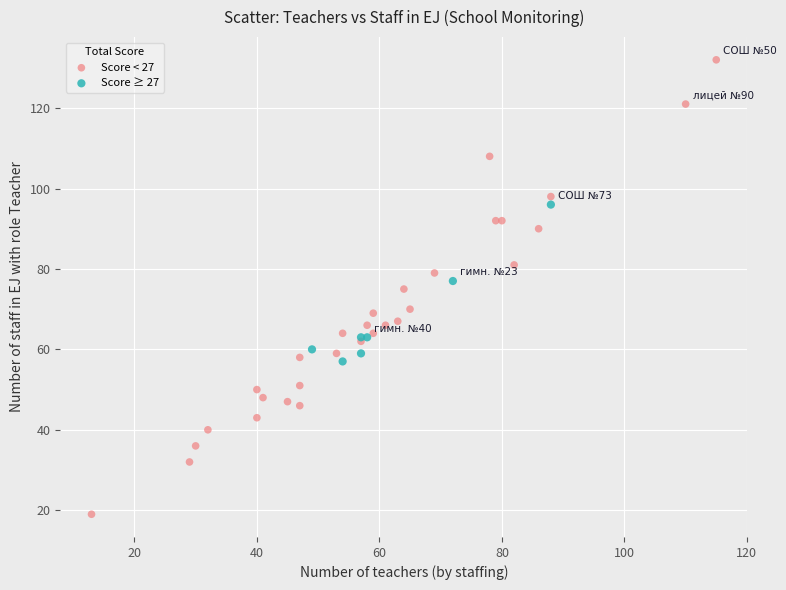

Which series reaches the minimum Y coordinate?

Score < 27